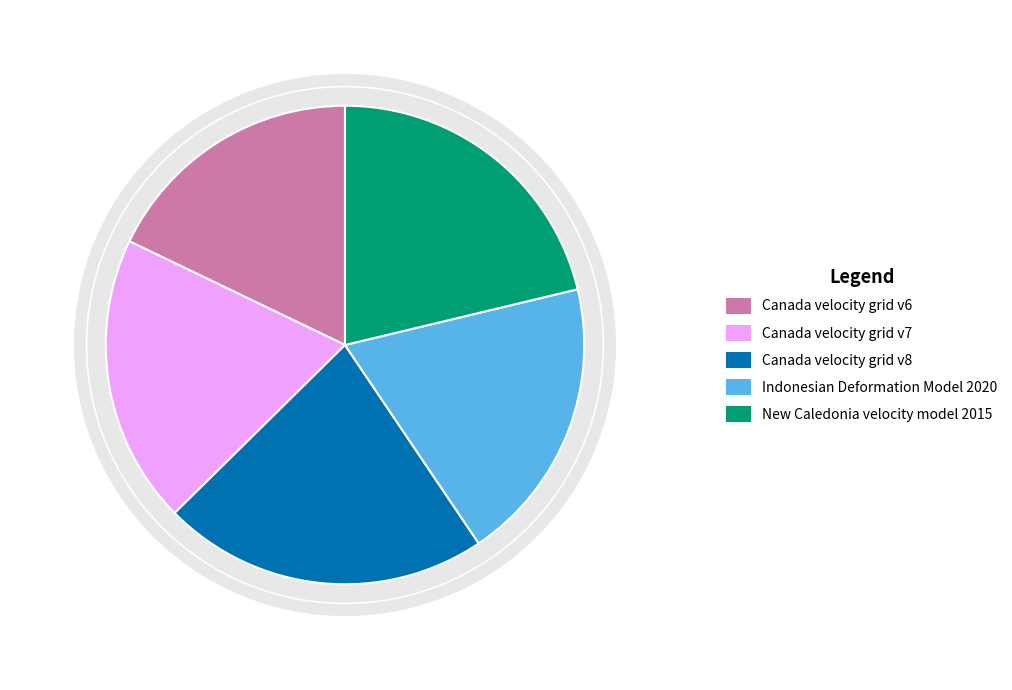

The Indonesian Deformation Model 2020 slice represents 6% of the pie. True or false?

False